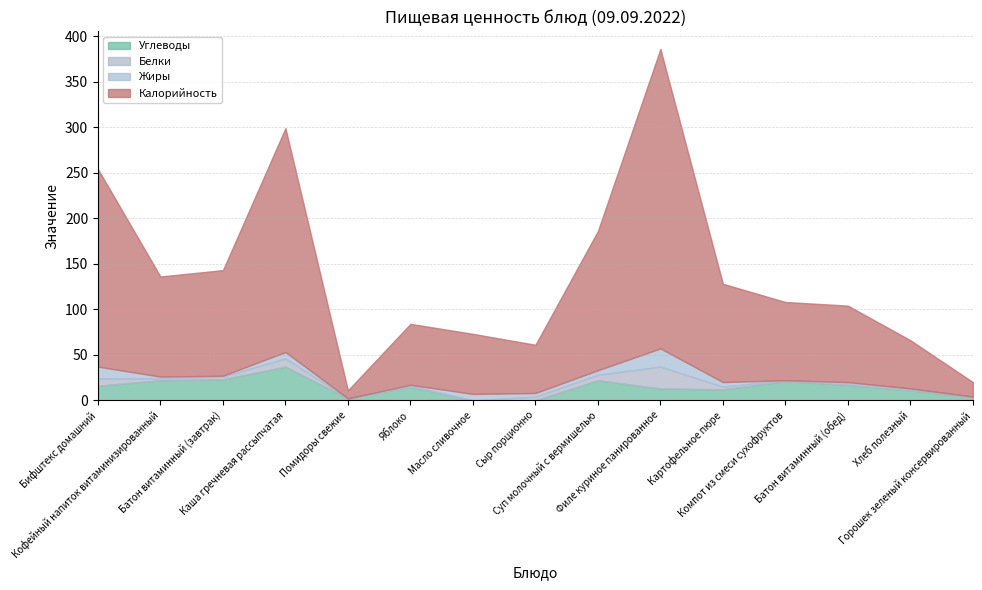

At which label does Белки reach its peak?

Филе куриное панированное